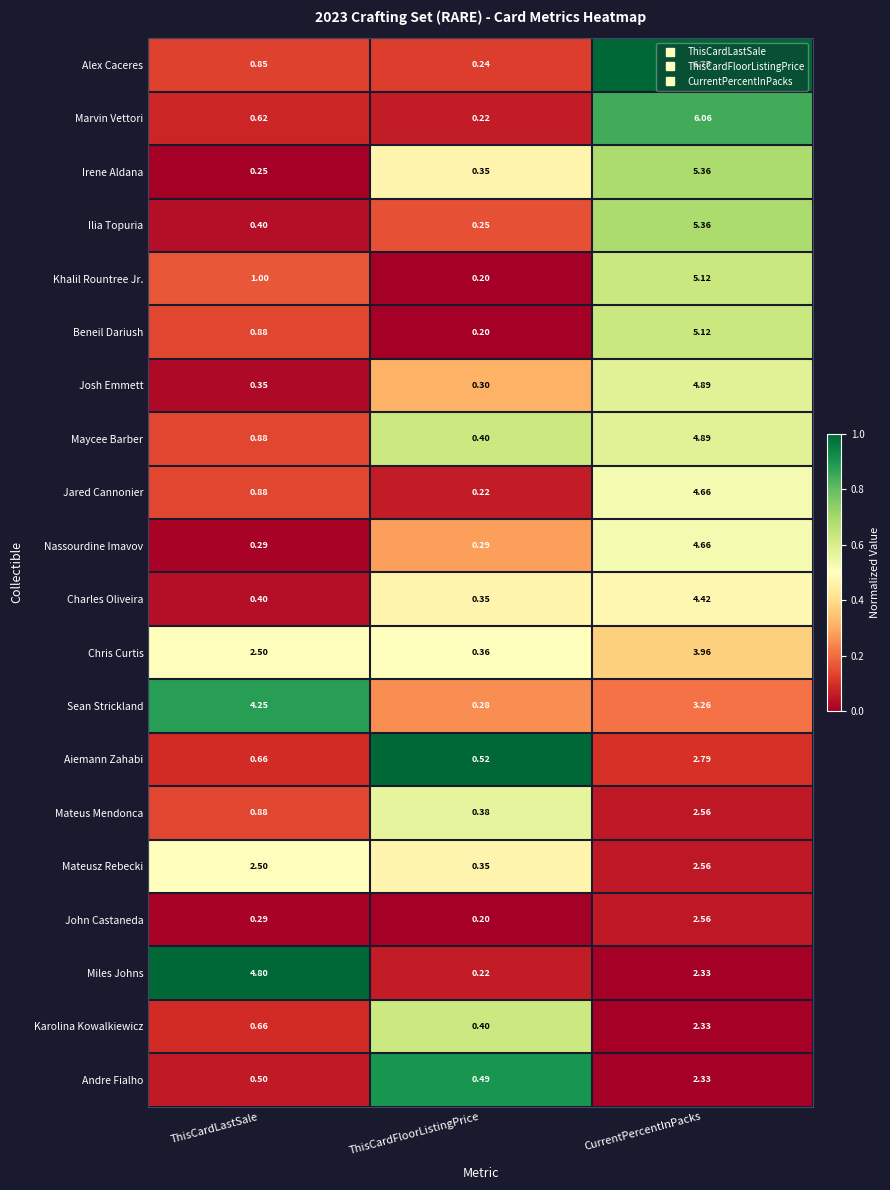

At how many categories does at least one series exceed 0?

3